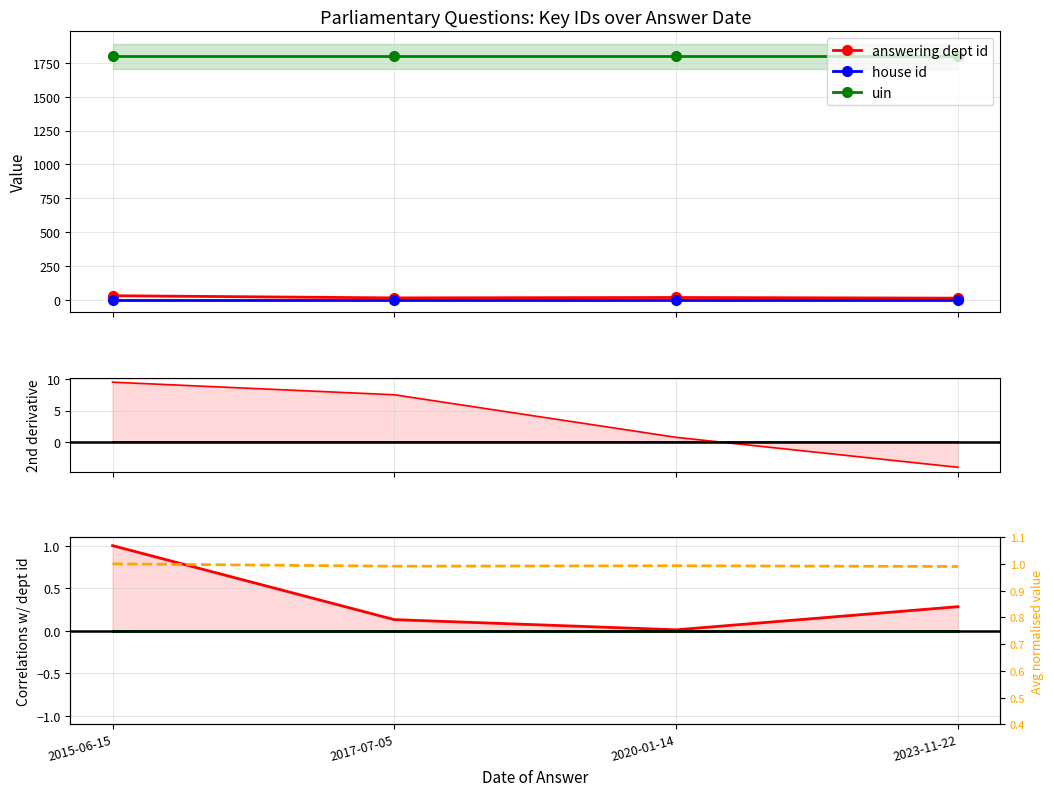

Reading left to right, list all the values displayed in this chart.

answering dept id: 1.0	0.1	0.0	0.3
house id: 0.0	-0.0	-0.0	-0.0
uin: 0.0	-0.0	-0.0	-0.0
avg normalised: 1.0	1.0	1.0	1.0